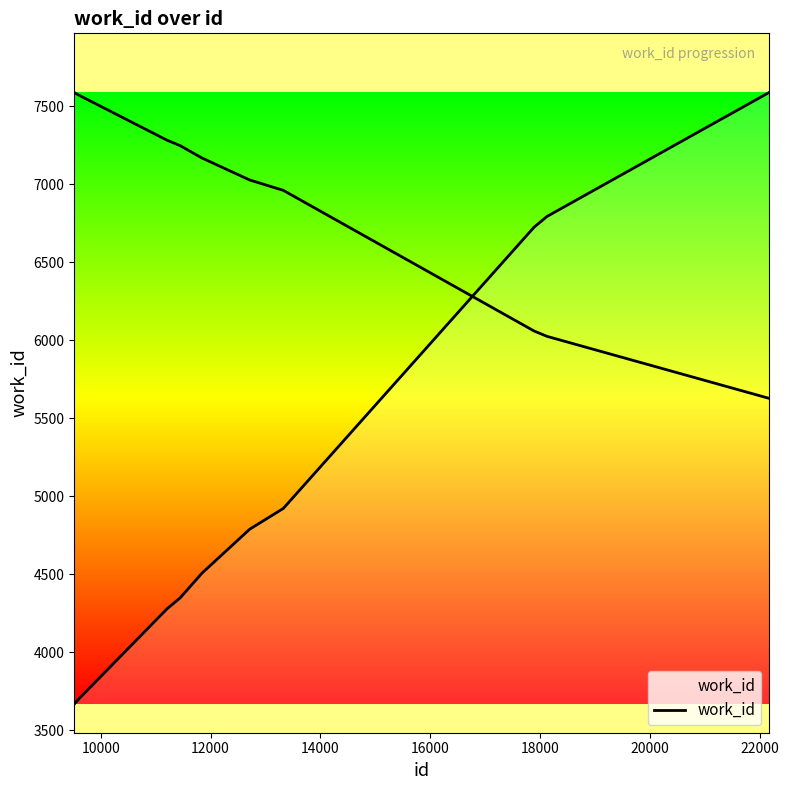

Count the number of values greater than 4790.

4